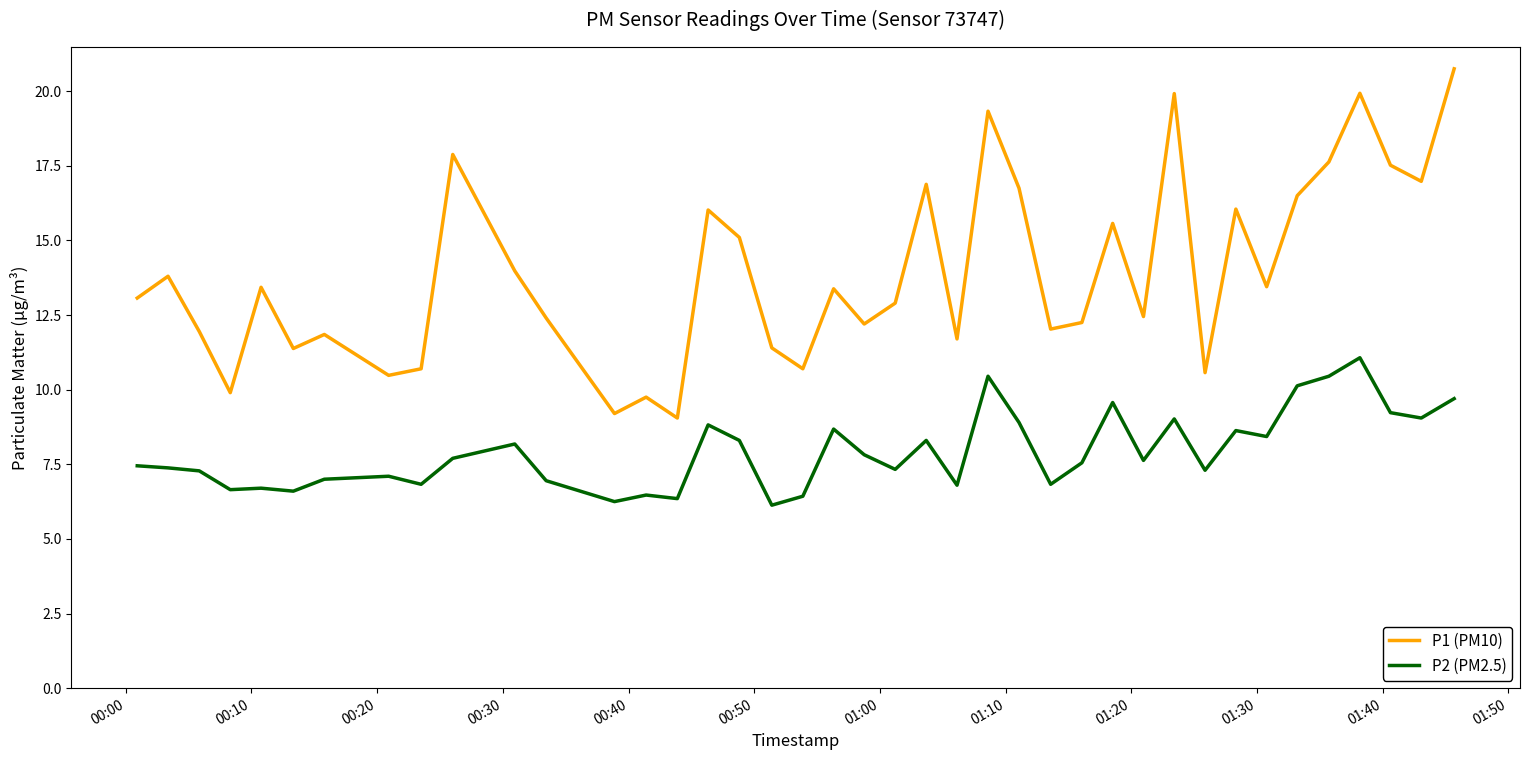

Rank the series by their average value, from lowest to highest.

P2 (PM2.5), P1 (PM10)